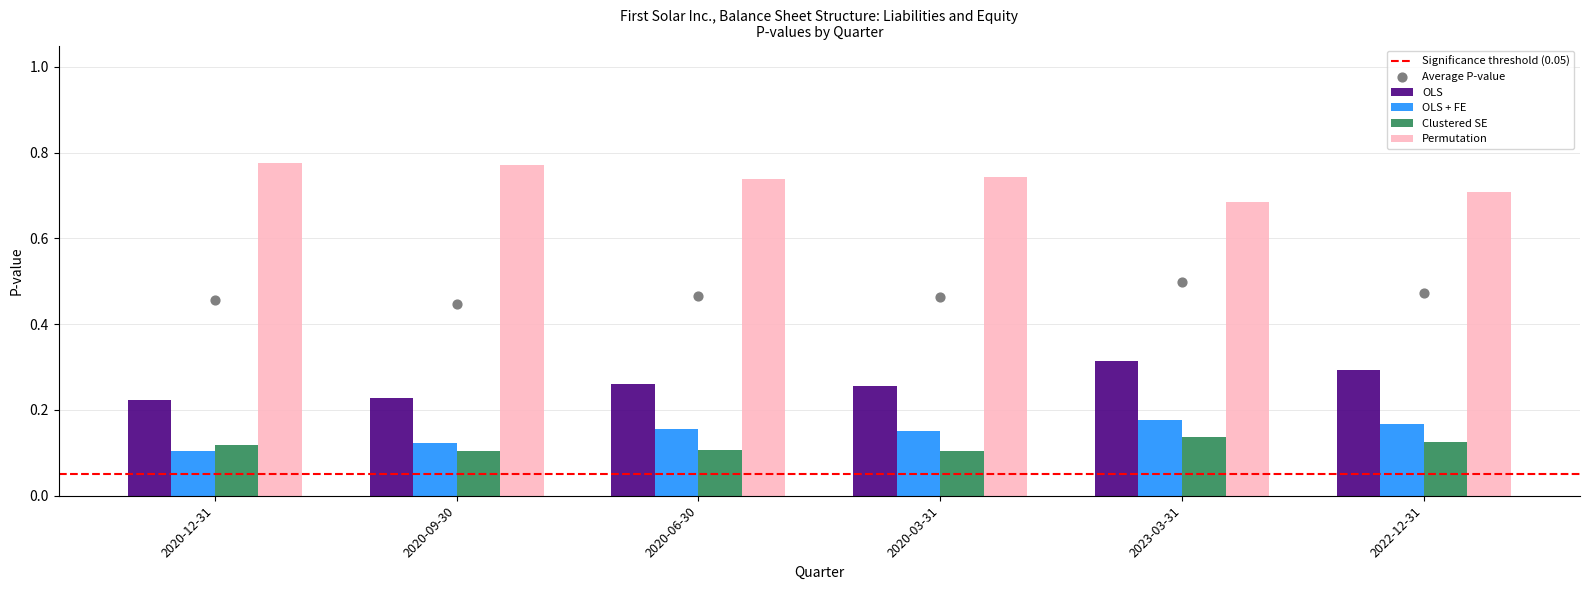

Which series has the largest Y range (max minus min)?

OLS